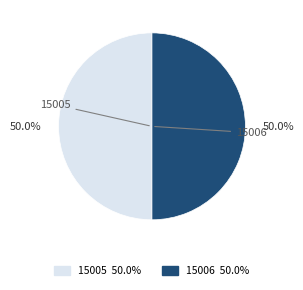

What is the ratio of the value at 15005 to the value at 15006?

1.0